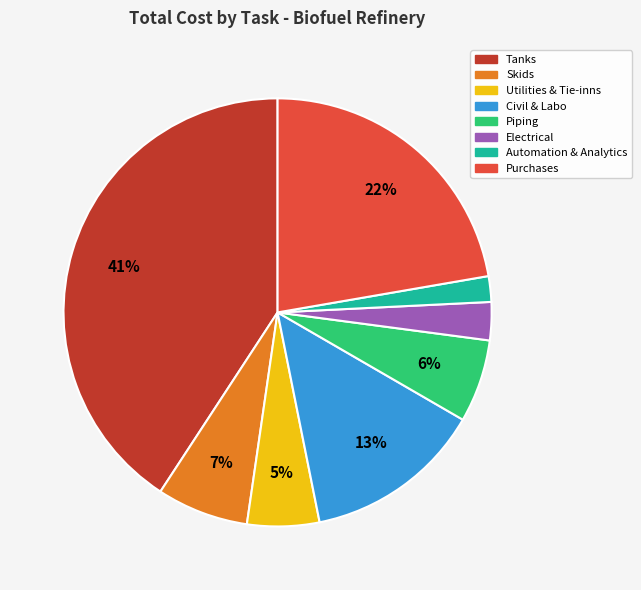

Combined, do Automation & Analytics and Utilities & Tie-inns account for over 50%?

No